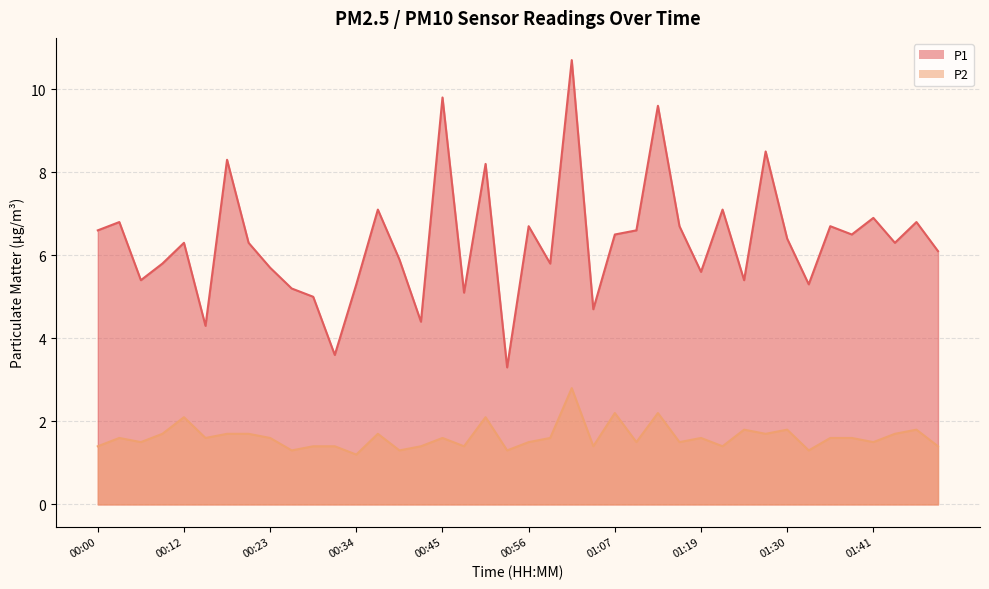

True or false: P1 and P2 cross at least once.

False